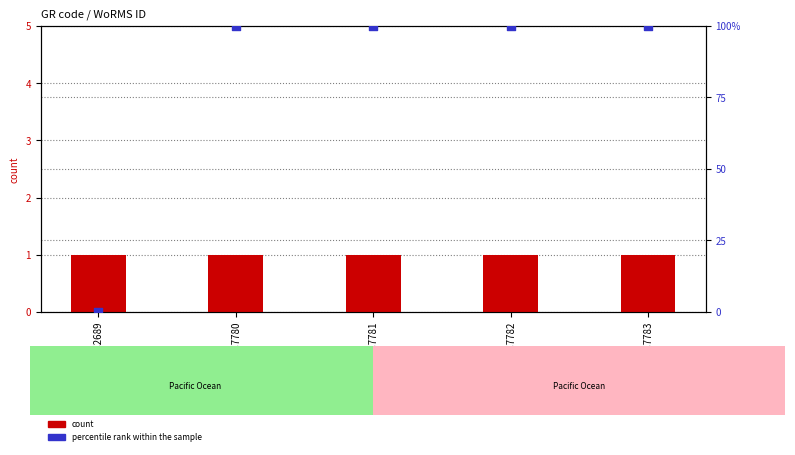

At which category is the sum across all series the highest?

RCC7780